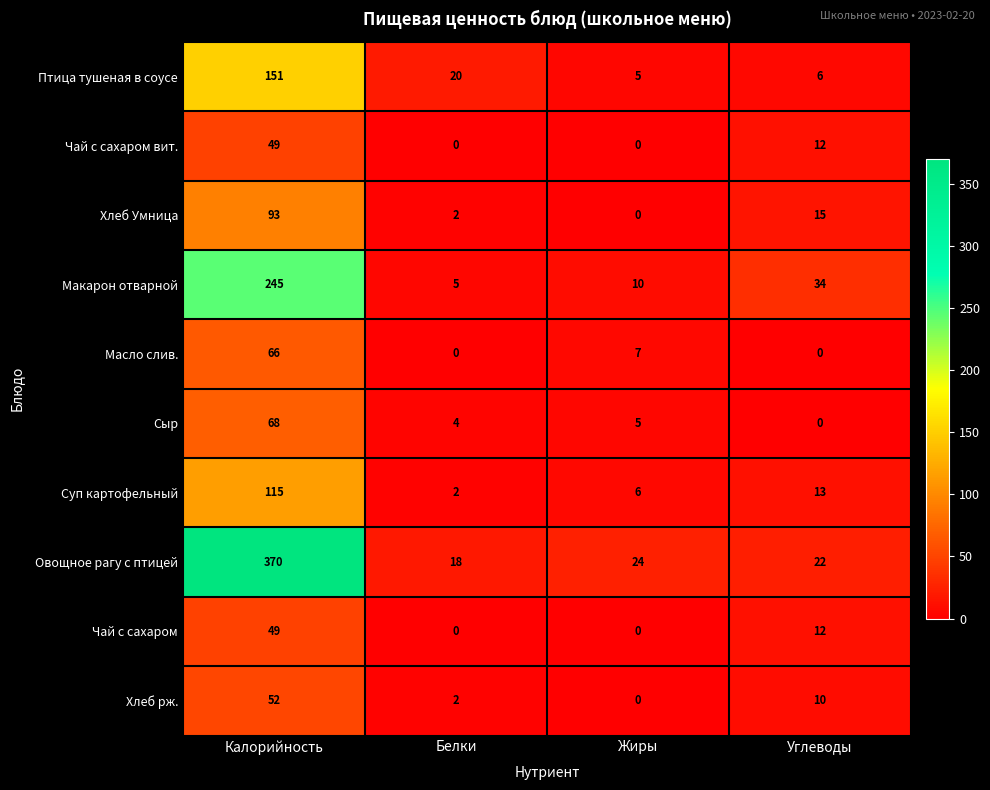

How many distinct data groups are displayed?

10